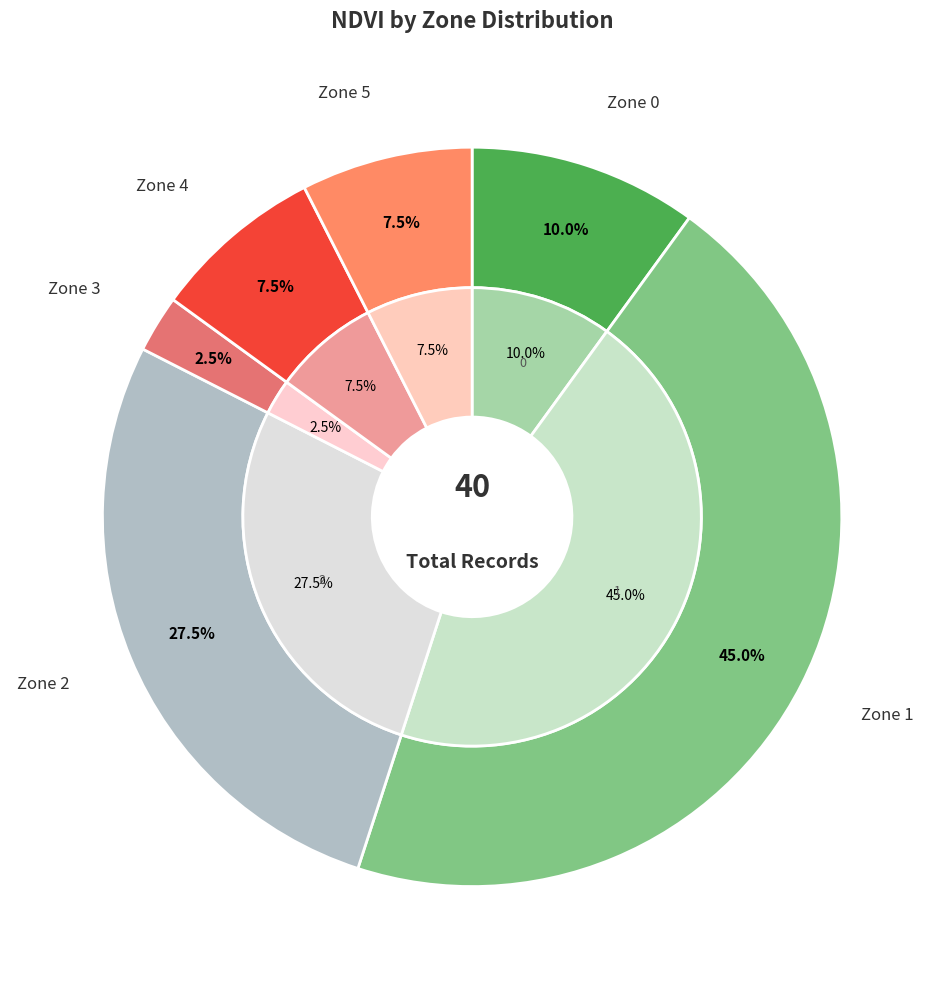

How many segments does this pie chart have?

6